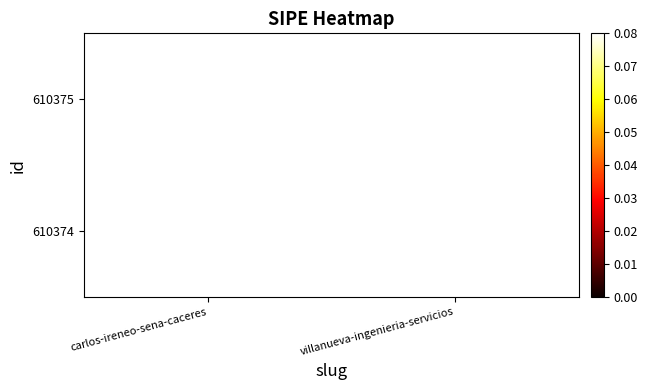

List the series in order of their peak value, lowest first.

610375, 610374